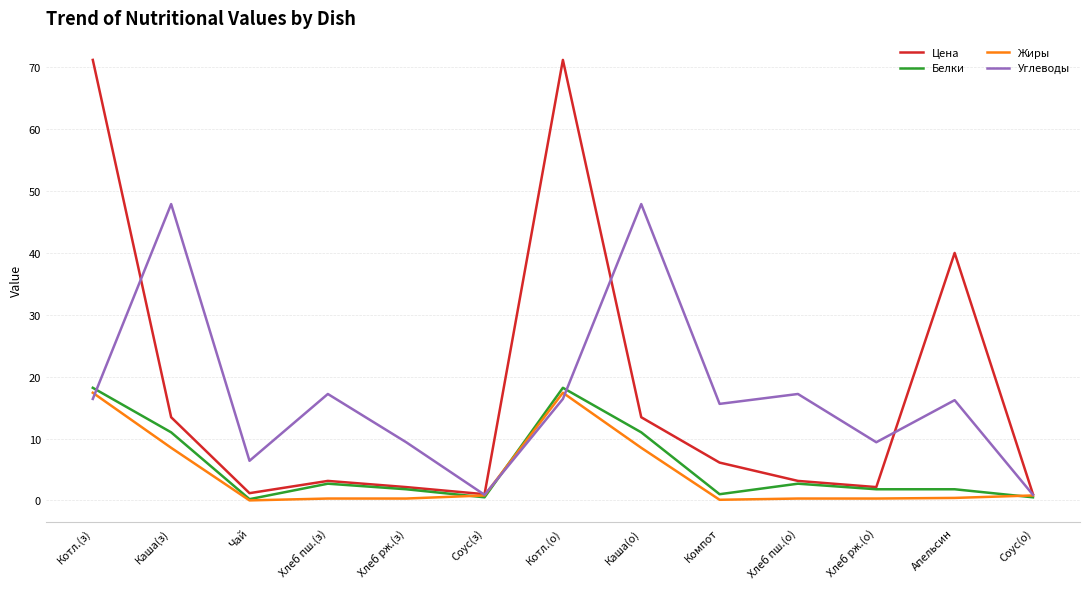

Is this an area chart (filled region under the line)?

No